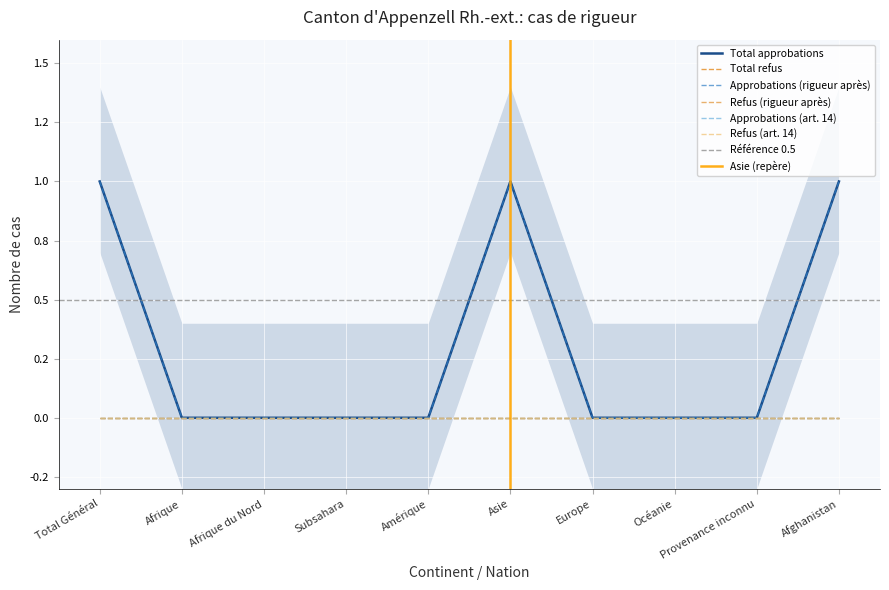

How many categories are shown in the chart?

10